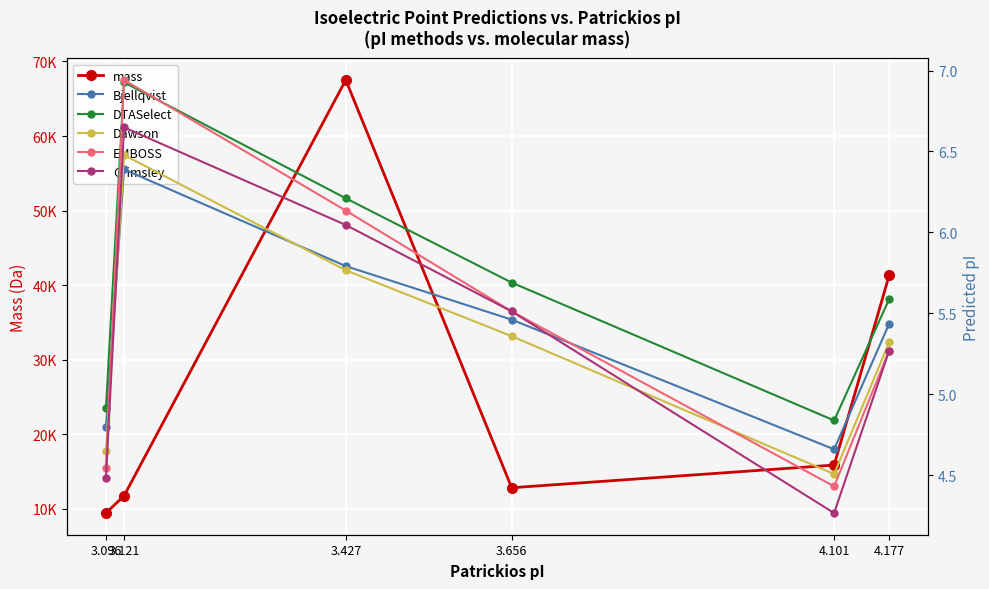

Which series has the widest spread of values?

mass